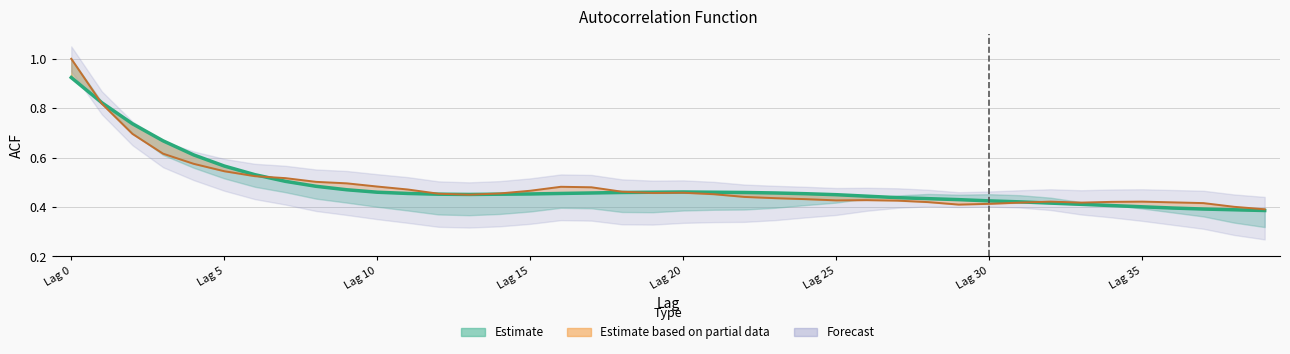

How many acf_shown_smooth values are between 0 and 1?

40